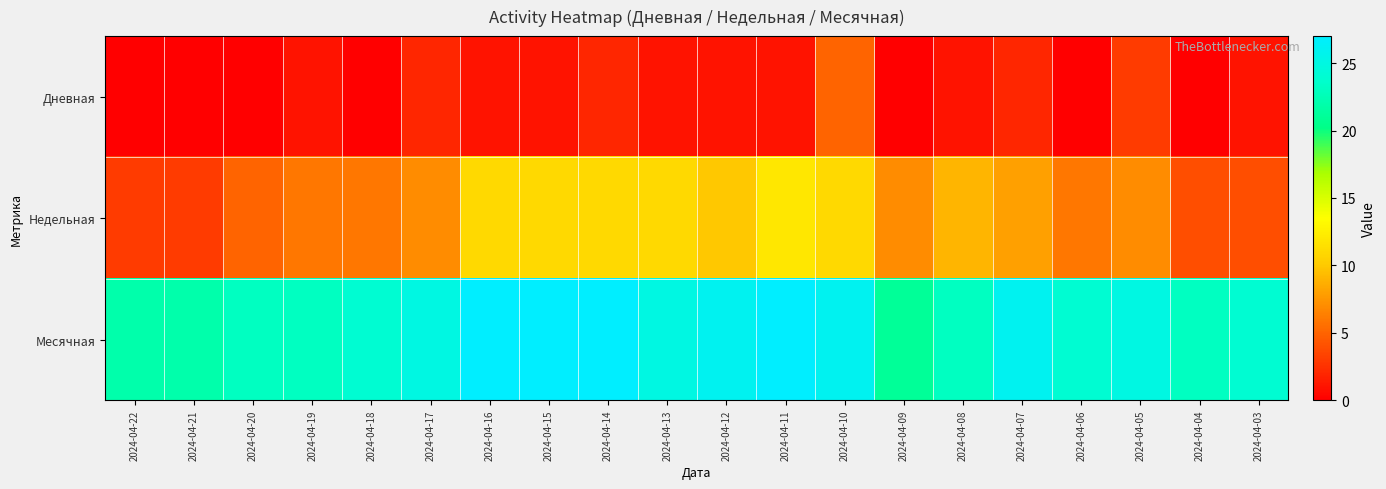

Reading left to right, what are all the values shown in this chart?

Дневная: 2024-04-22=0	2024-04-21=0	2024-04-20=0	2024-04-19=1	2024-04-18=0	2024-04-17=2	2024-04-16=1	2024-04-15=1	2024-04-14=2	2024-04-13=1	2024-04-12=1	2024-04-11=1	2024-04-10=5	2024-04-09=0	2024-04-08=1	2024-04-07=2	2024-04-06=0	2024-04-05=3	2024-04-04=0	2024-04-03=1
Недельная: 2024-04-22=3	2024-04-21=3	2024-04-20=5	2024-04-19=6	2024-04-18=6	2024-04-17=7	2024-04-16=11	2024-04-15=11	2024-04-14=11	2024-04-13=11	2024-04-12=10	2024-04-11=12	2024-04-10=11	2024-04-09=7	2024-04-08=9	2024-04-07=8	2024-04-06=6	2024-04-05=7	2024-04-04=4	2024-04-03=4
Месячная: 2024-04-22=22	2024-04-21=22	2024-04-20=23	2024-04-19=23	2024-04-18=24	2024-04-17=25	2024-04-16=27	2024-04-15=27	2024-04-14=27	2024-04-13=25	2024-04-12=26	2024-04-11=27	2024-04-10=26	2024-04-09=21	2024-04-08=23	2024-04-07=26	2024-04-06=24	2024-04-05=25	2024-04-04=23	2024-04-03=24